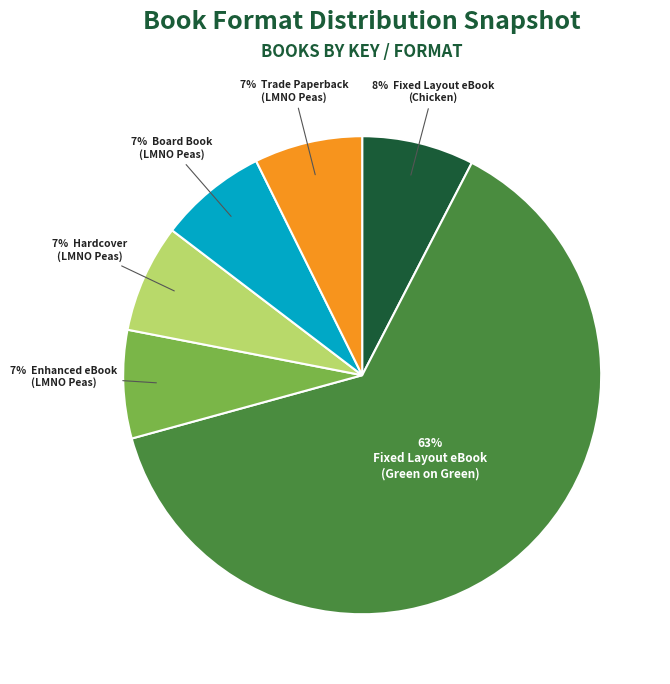

Is there a majority slice in this chart?

Yes